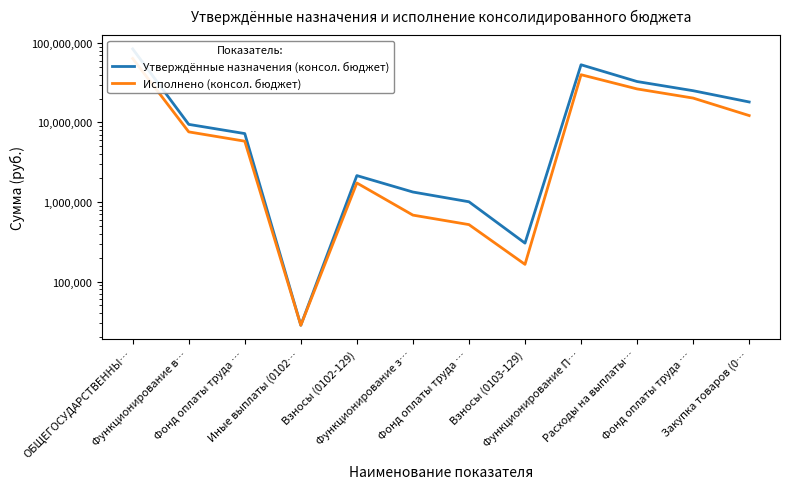

What is the label of the 9th point from the left?

Функционирование П…